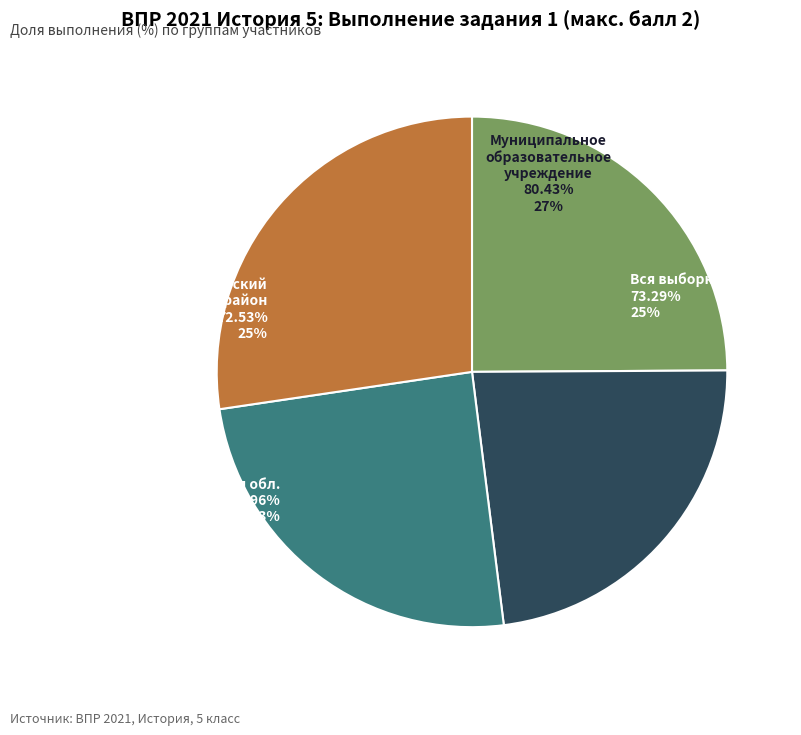

Rank the categories by value from highest to lowest.

Муниципальное образовательное учреждение, Вся выборка, Иркутский муниципальный район, Иркутская обл.